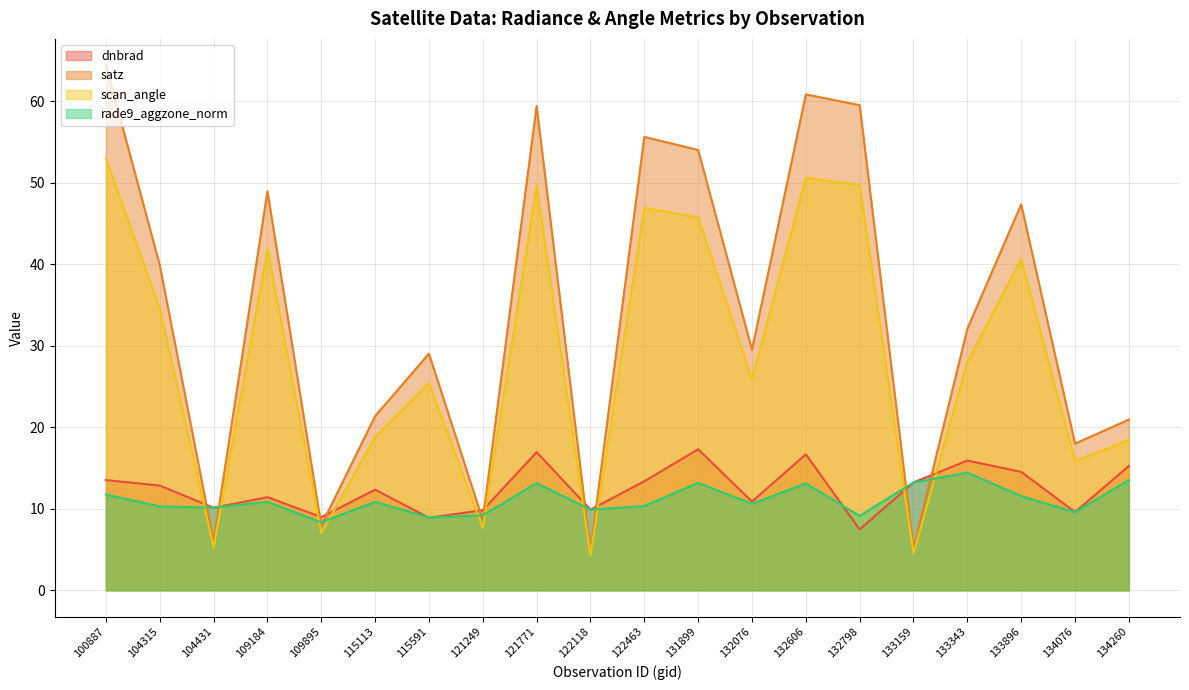

Does the chart display data point markers on the line(s)?

No